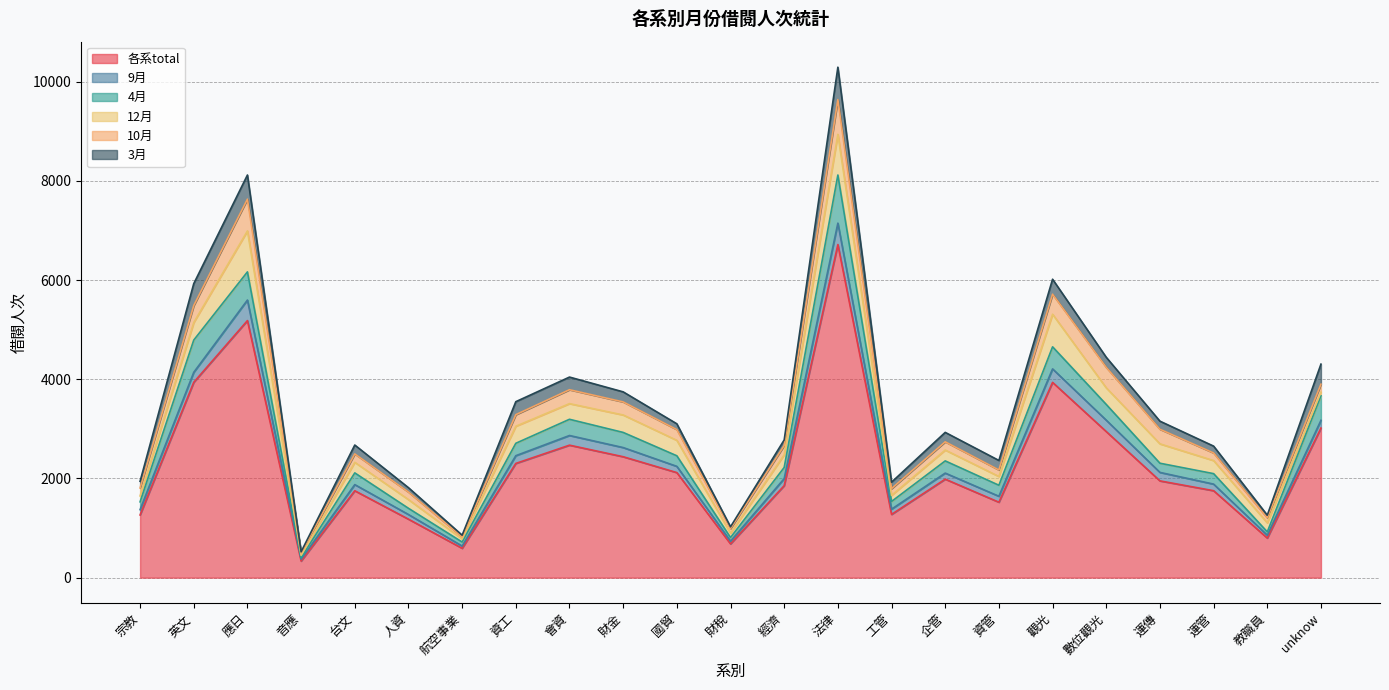

What is the lowest value of the 10月 series?

41